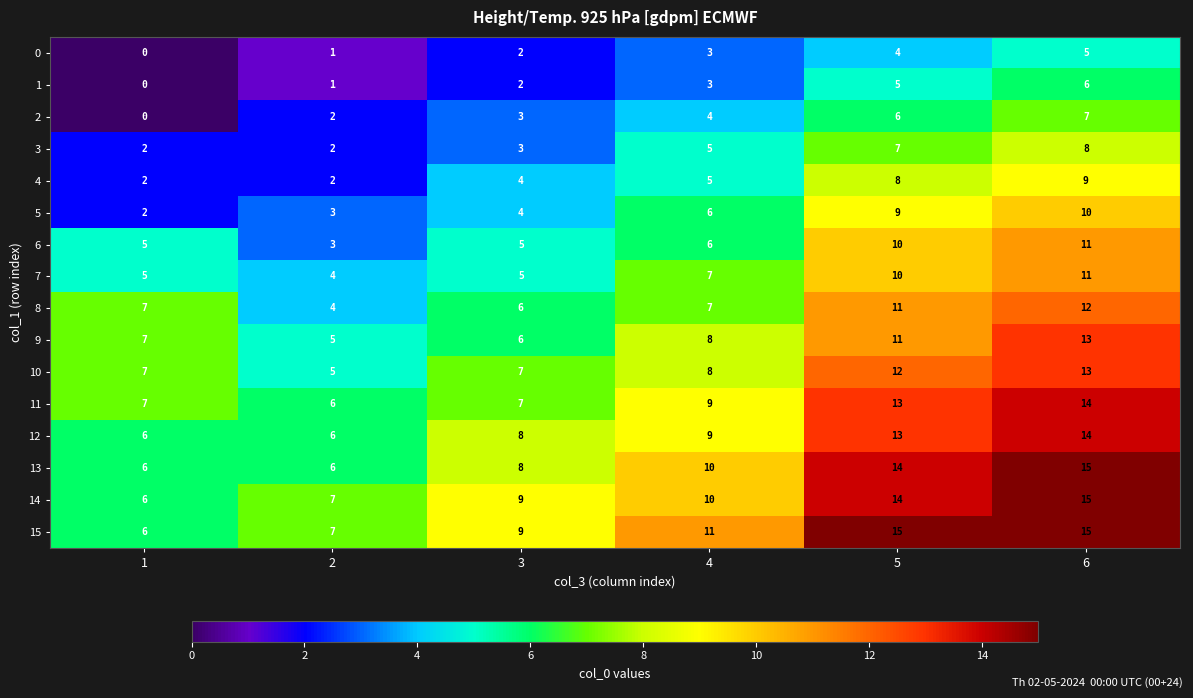

Which series changed the most between 2 and 6?

13